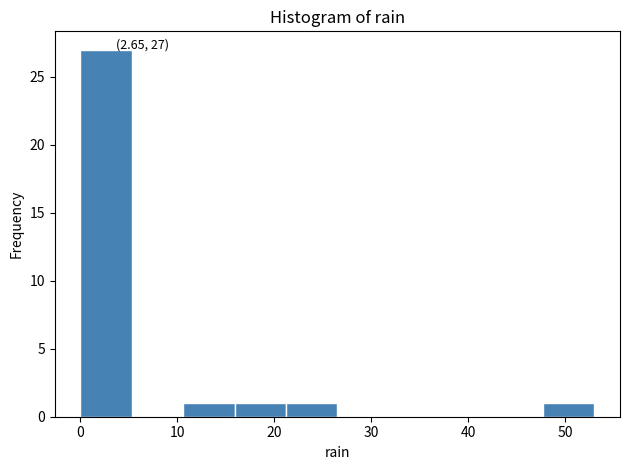

Which range on the x-axis has the tallest bar?

0.0 to 5.3